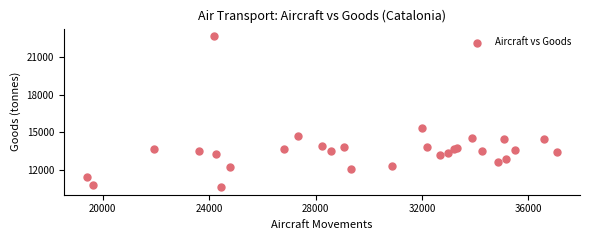

What Y value in the scatter plot is closest to 16648?

15355.4